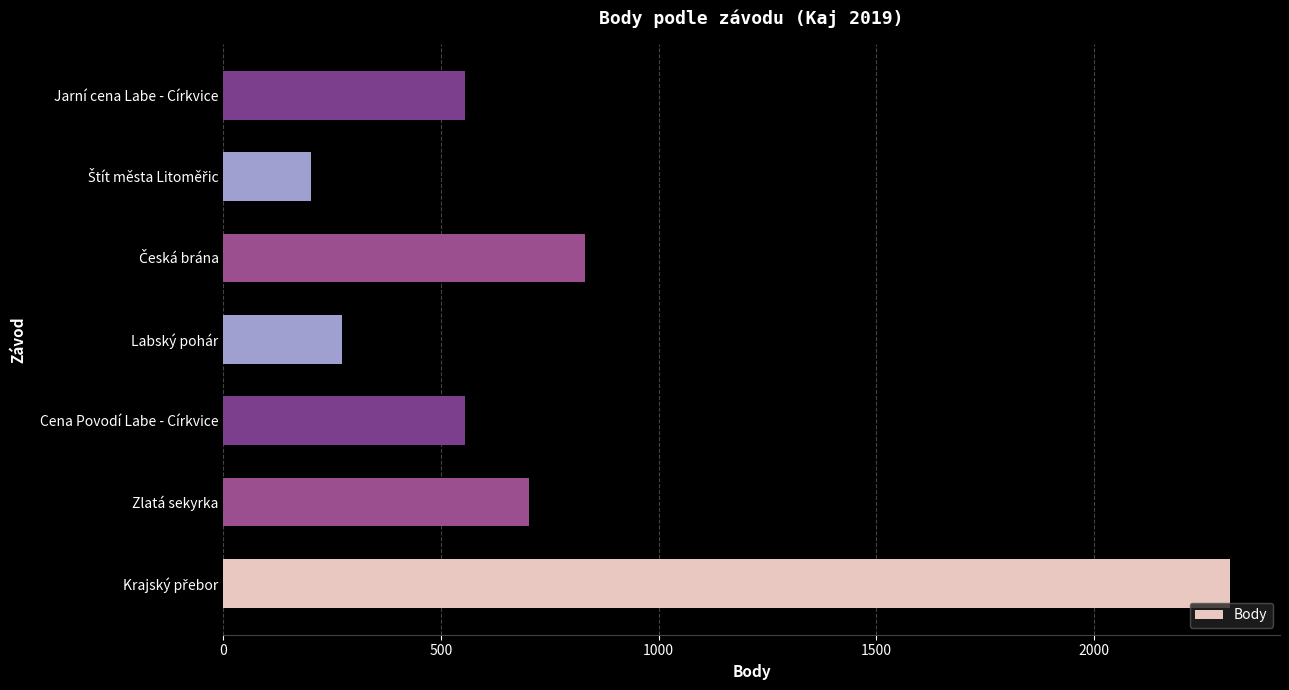

What is the change in value from Zlatá sekyrka to Labský pohár?

-431